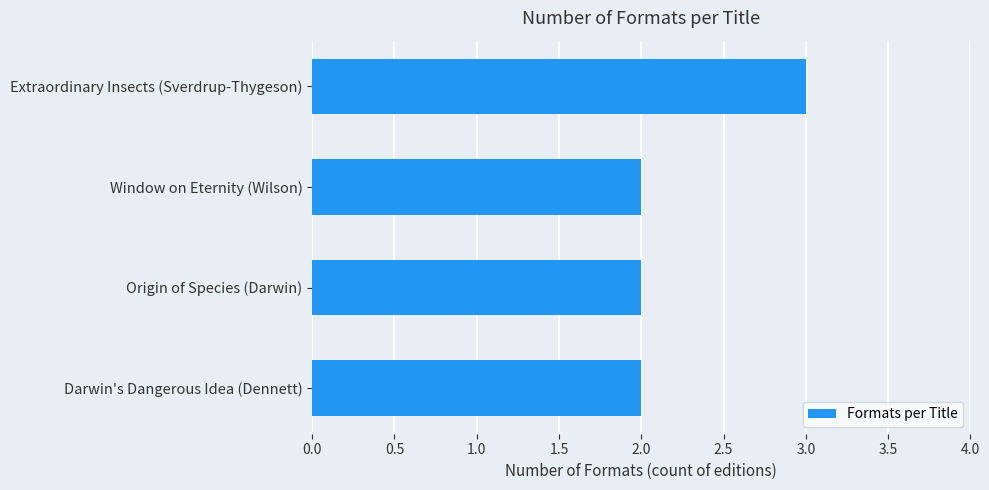

The chart shows a value of 2 at Window on Eternity (Wilson). True or false?

True